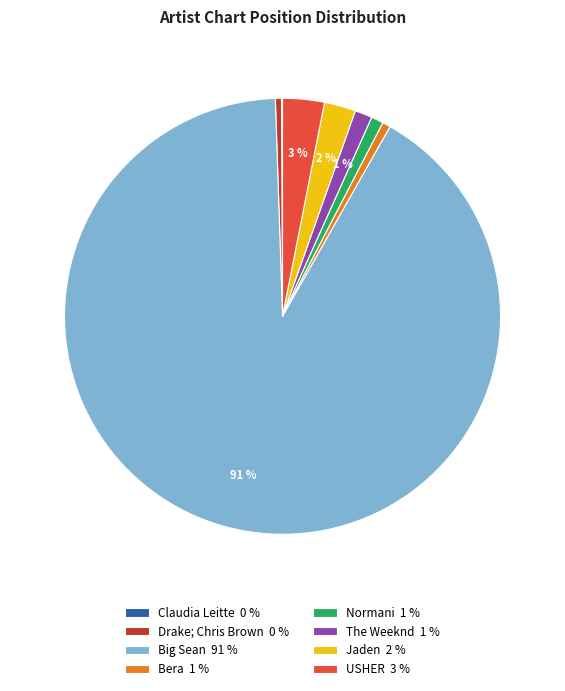

Which has a higher value, Normani 1 % or Jaden 2 %?

Jaden 2 %